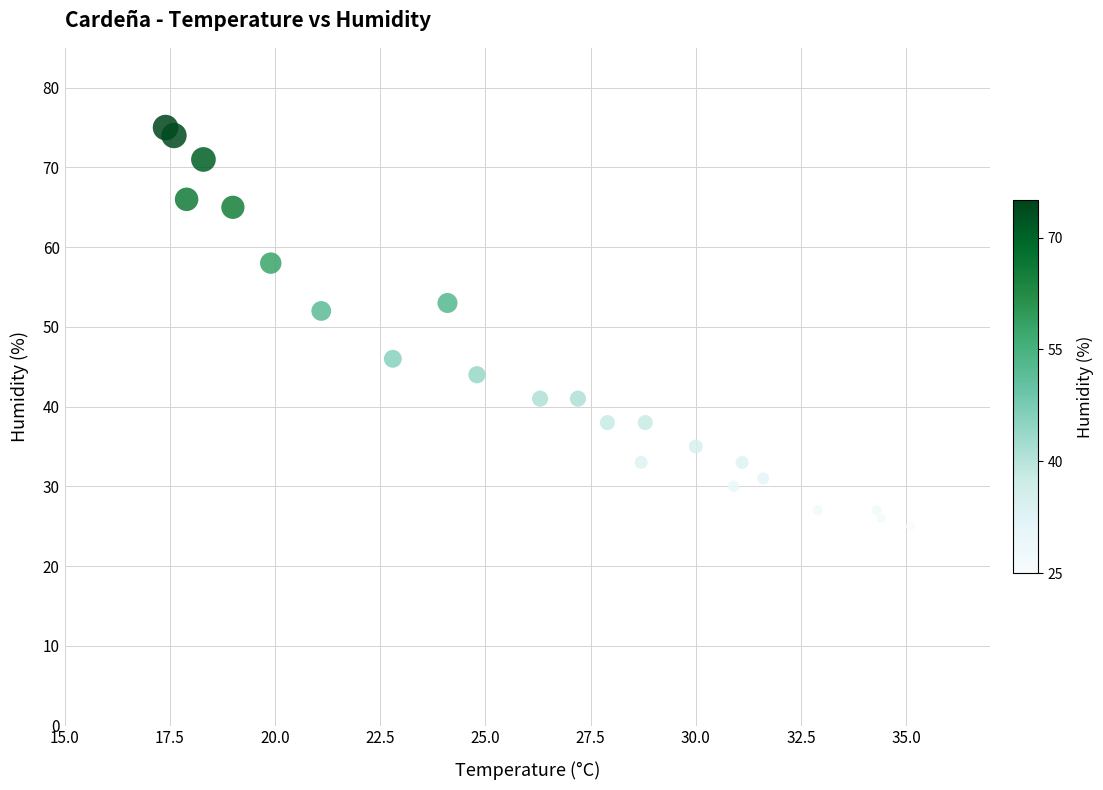

What Y value in the scatter plot is closest to 50?

52